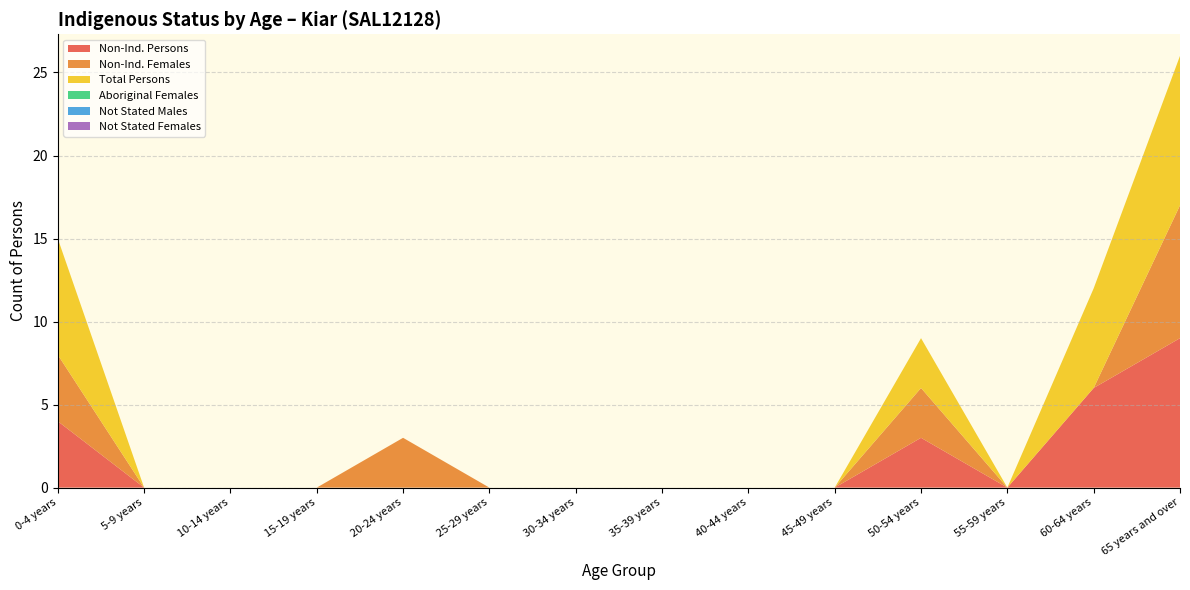

Reading right to left, what are all the values shown in this chart?

Non-Ind. Persons: 9	6	0	3	0	0	0	0	0	0	0	0	0	4
Non-Ind. Females: 8	0	0	3	0	0	0	0	0	3	0	0	0	4
Total Persons: 9	6	0	3	0	0	0	0	0	0	0	0	0	7
Aboriginal Females: 0	0	0	0	0	0	0	0	0	0	0	0	0	0
Not Stated Males: 0	0	0	0	0	0	0	0	0	0	0	0	0	0
Not Stated Females: 0	0	0	0	0	0	0	0	0	0	0	0	0	0